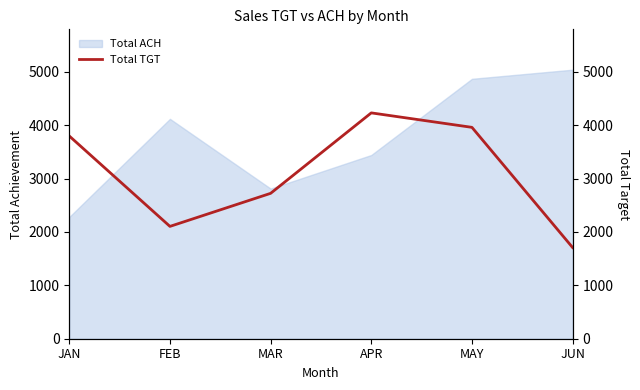

How many interior local valleys (lower than both neighbors) does the data have?

1